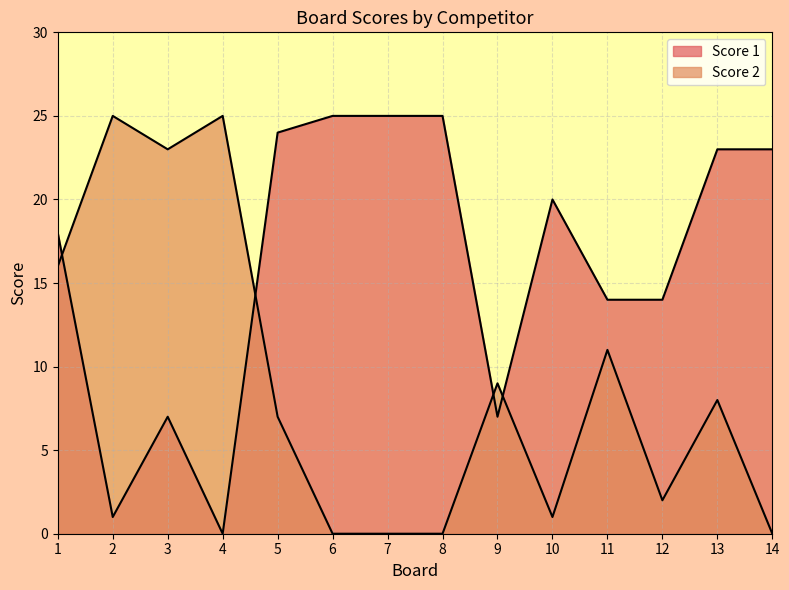

The value of Score 1 at 6 is 45. True or false?

False